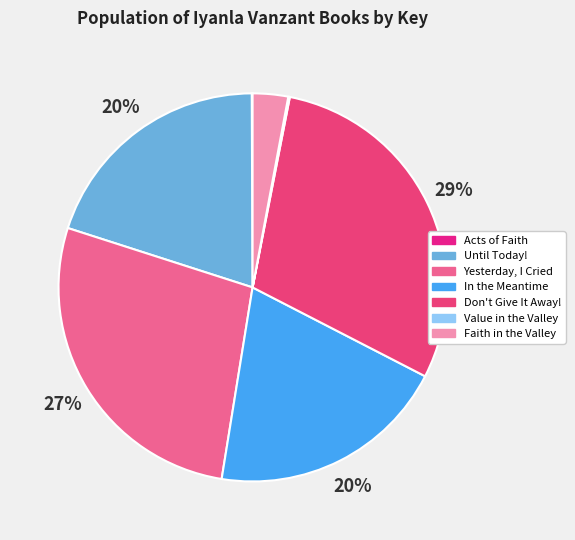

What is the change in value from Value in the Valley to Faith in the Valley?

+153800